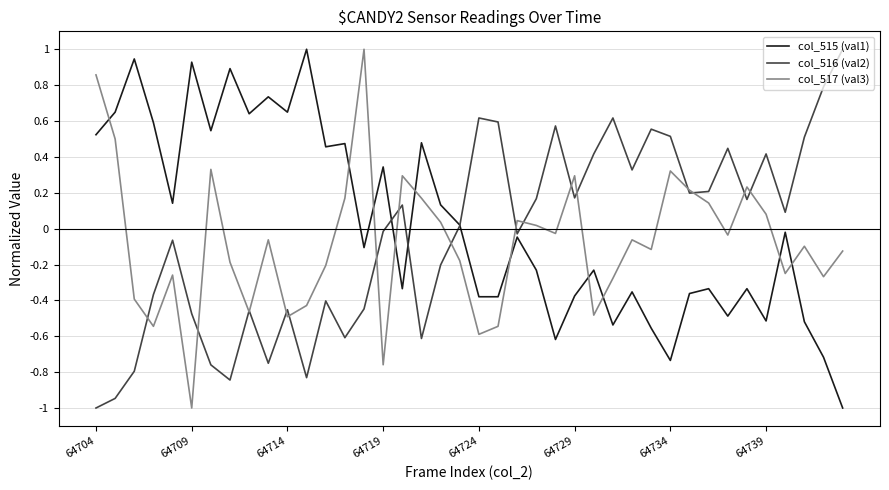

What is the maximum value shown in the chart?

1.0